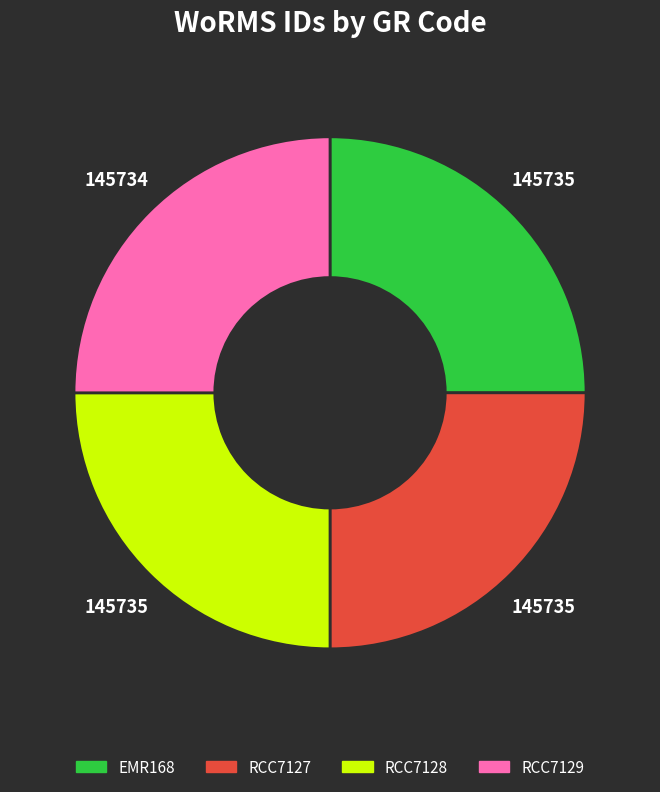

Is EMR168 the majority of the pie?

No